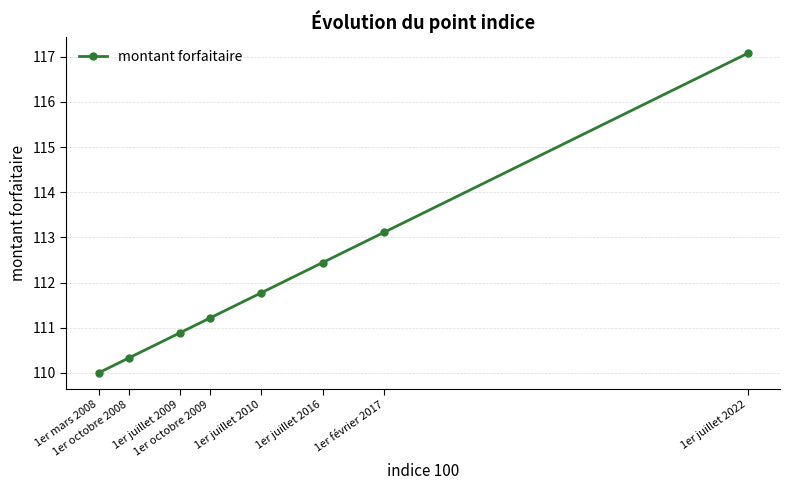

Reading right to left, transcribe all the data shown in this chart.

117.1	113.1	112.4	111.8	111.2	110.9	110.3	110.0